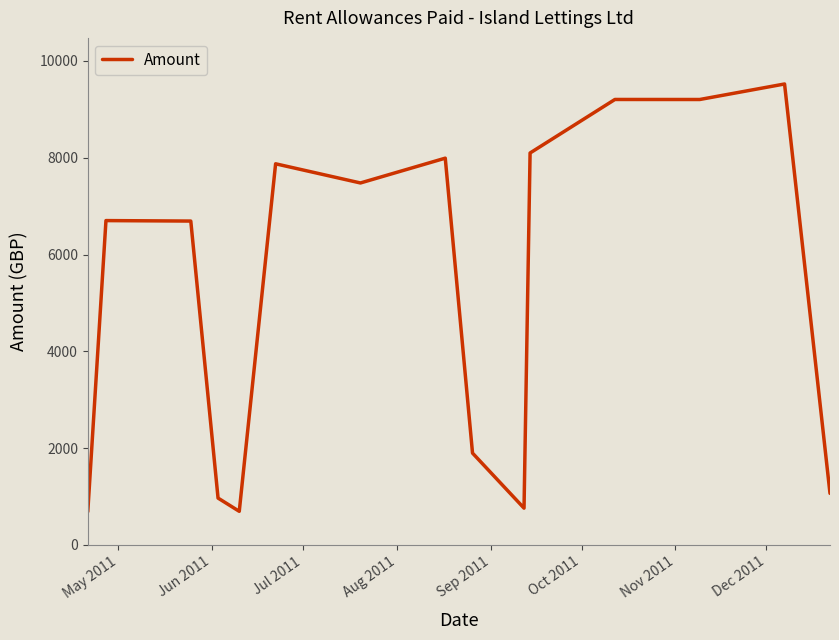

What is the difference between the maximum and minimum values?

8836.3